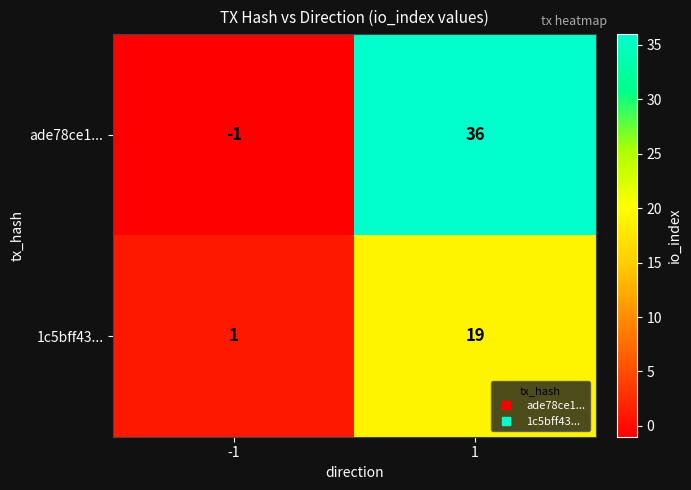

Which category has the highest value across all series?

1